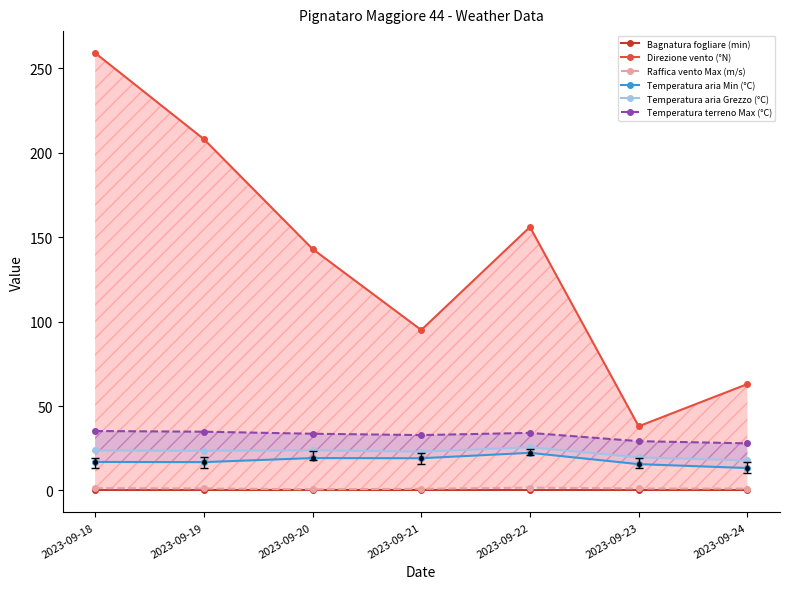

Is the value of Direzione vento (°N) at 2023-09-19 greater than the value of Temperatura aria Min (°C) at 2023-09-21?

Yes